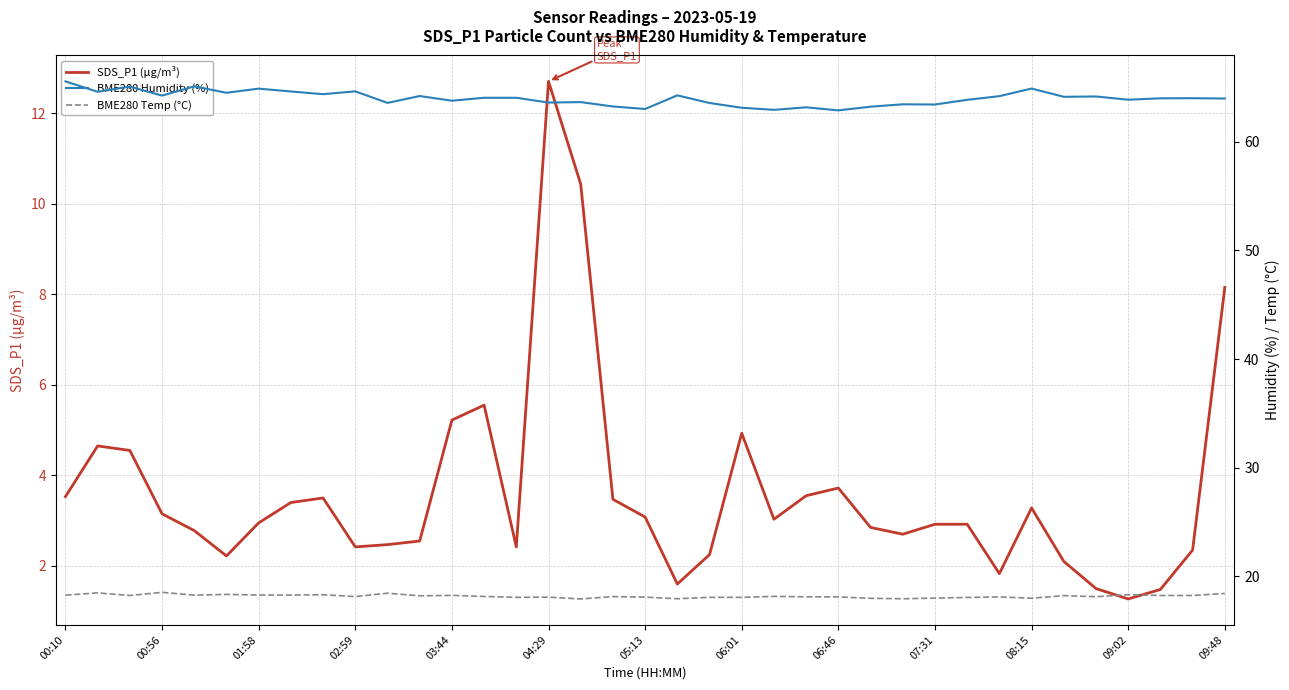

What is the minimum value for SDS_P1 (µg/m³)?

1.3